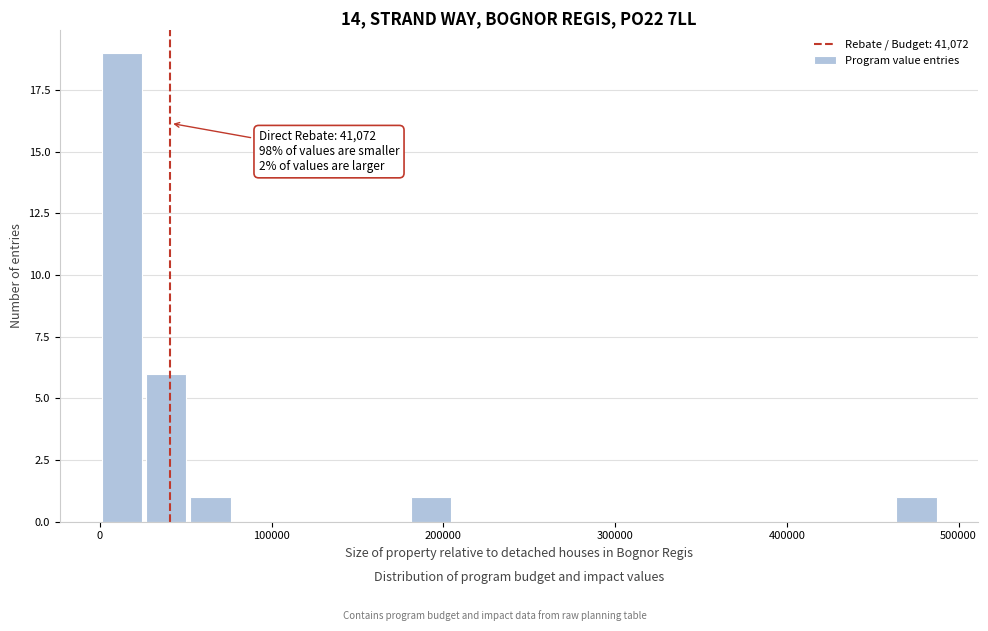

Around what value on the x-axis is the tallest bar? Give the approximate position of its centre, as read against the axis.

10000